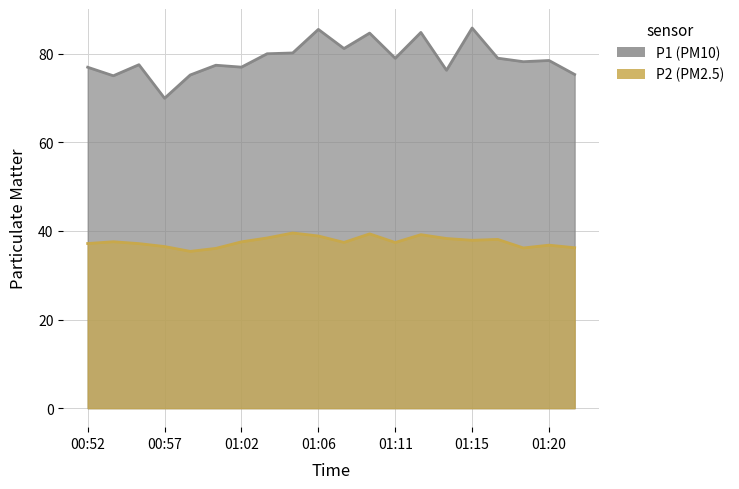

What is the difference between the P2 values at 00:54 and 00:57?

1.1